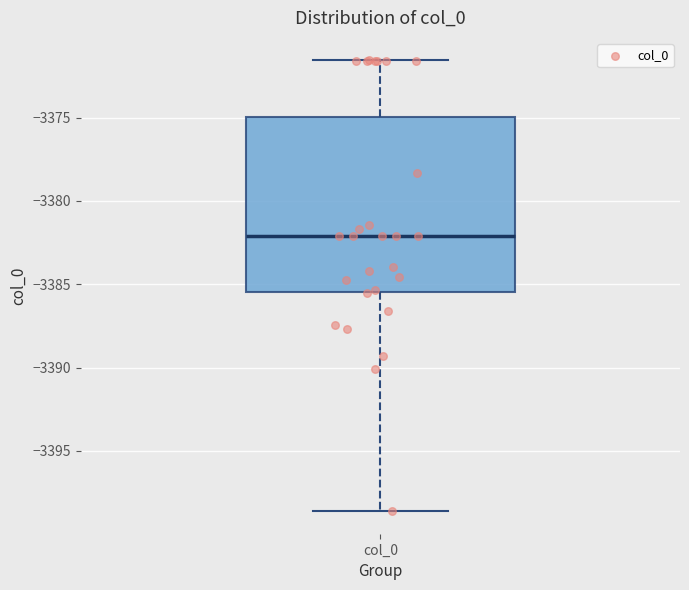

Transcribe this box plot: give where the median line is, the range the box spans, and where the two whiskers end, as read against the y-axis. The values are not printed on the chart, so give them approximately, as read against the axis.

median -3382.0, box -3385.5 to -3375.0, whiskers -3398.5 to -3371.5